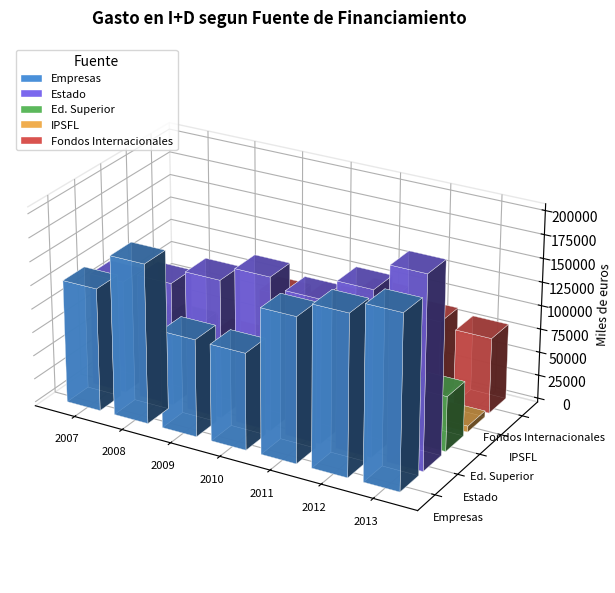

Reading right to left, what are all the values shown in this chart?

Empresas: 182696.4	169414.9	152880.1	102166.2	102872.9	168662.2	130267.2
Estado: 202807.3	174333.8	151809.1	162062.6	146218.3	130221.2	119188.7
Ed. Superior: 58116.6	45689.0	43235.1	50893.6	53276.4	66375.3	62461.2
IPSFL: 6367.9	10346.4	7228.0	6802.5	6492.9	7568.4	9063.0
Fondos Internacionales: 80303.5	85011.6	95925.2	79635.5	72679.3	12880.3	13996.1